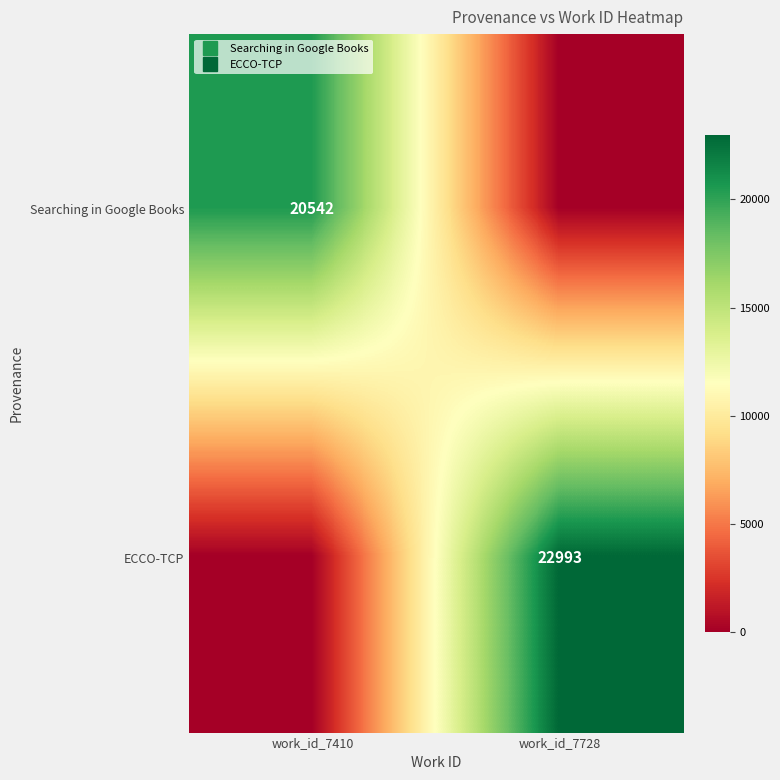

List the series in order of their peak value, lowest first.

Searching in Google Books, ECCO-TCP